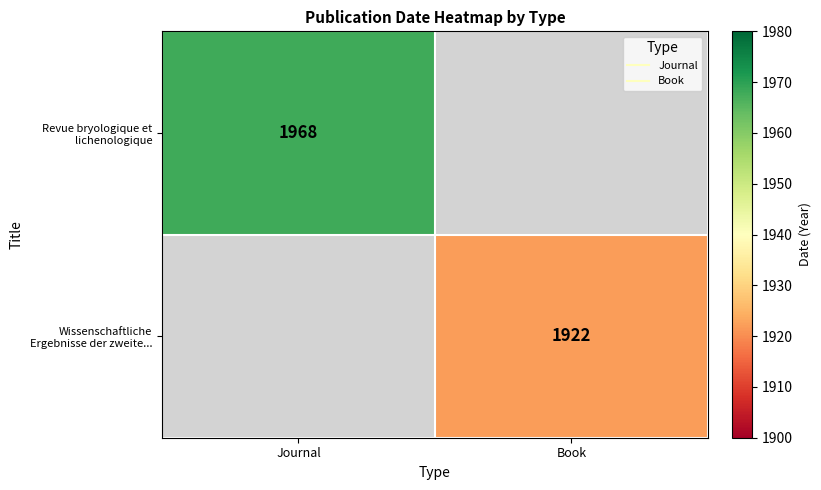

How many positive values does the Wissenschaftliche Ergebnisse der zweite... series have?

1